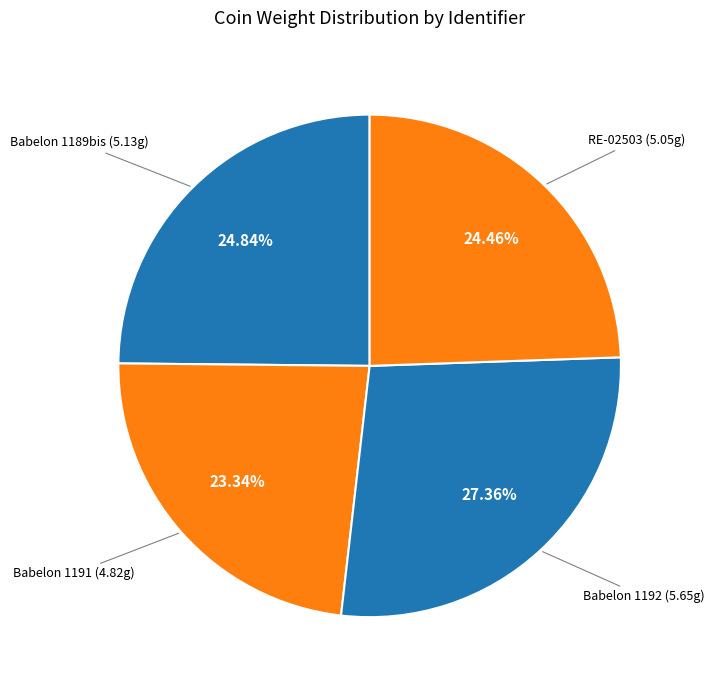

To the nearest percent, what is the average slice percentage?

25%